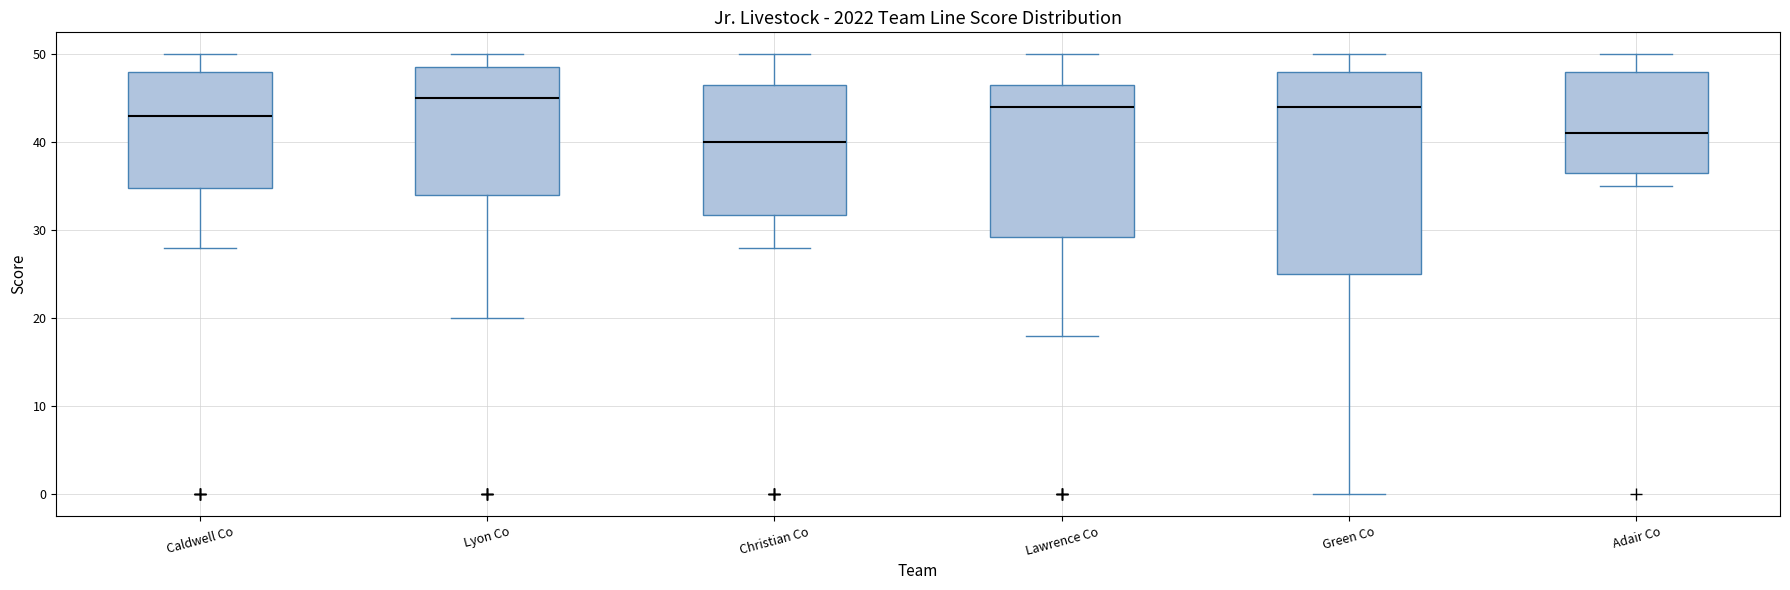

Comparing the boxes themselves (not the whiskers), which one is the tallest?

Green Co